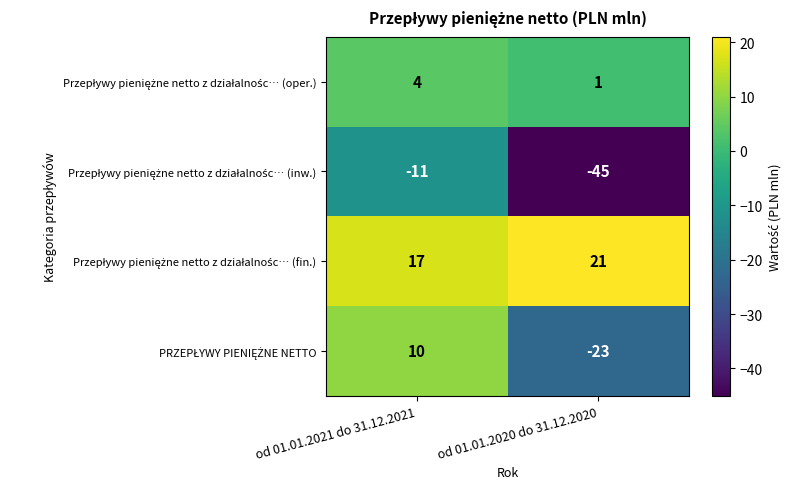

Which label corresponds to the smallest value in the chart?

od 01.01.2020 do 31.12.2020